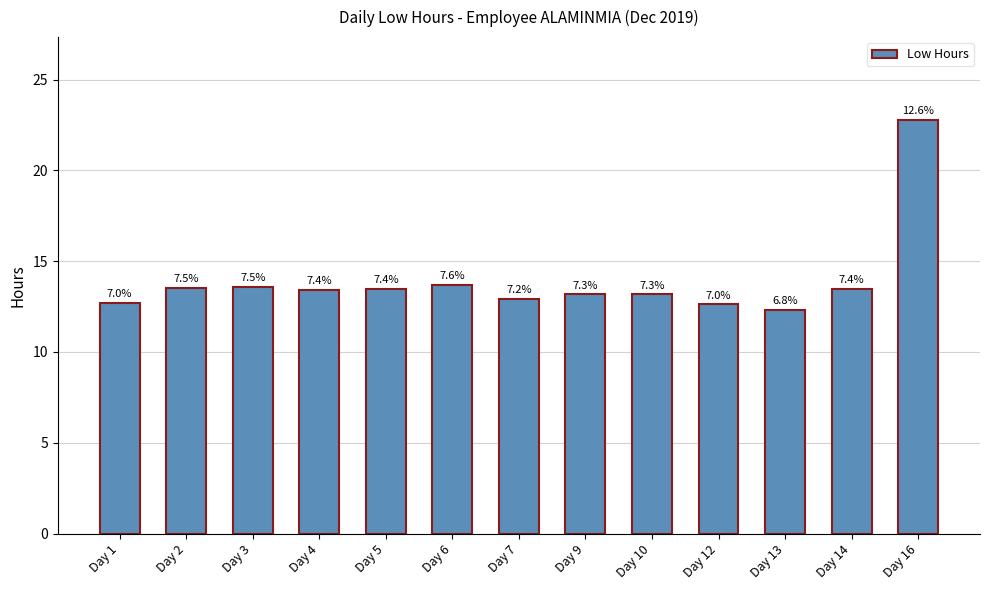

Between Day 5 and Day 13, which is larger?

Day 5